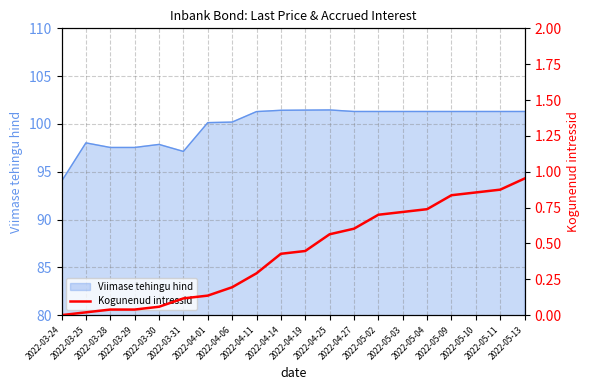

What is the label of the 11th point from the right?

2022-04-14